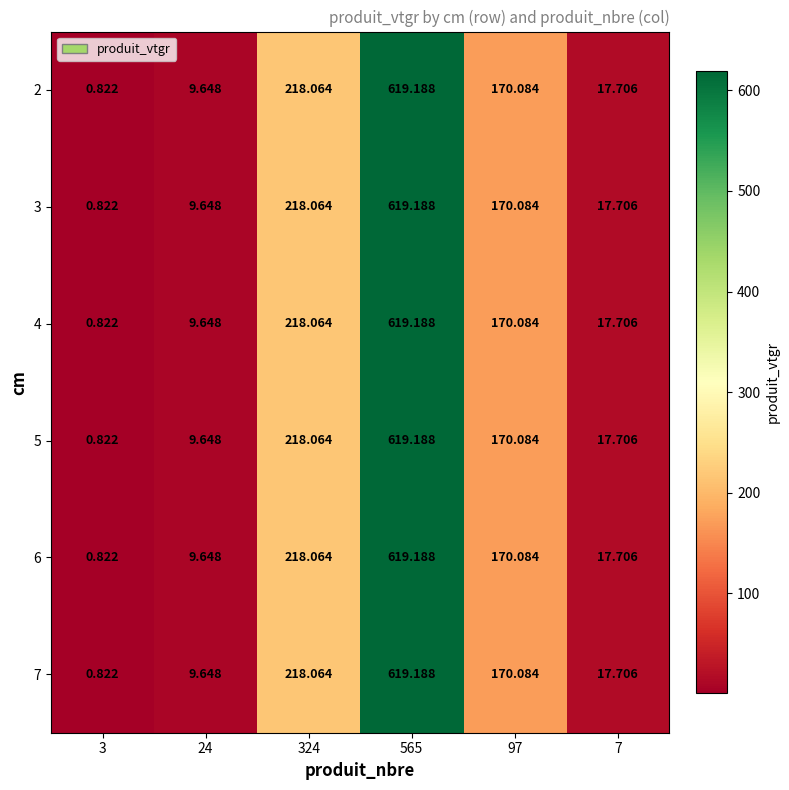

Is the value of 7 at 324 greater than the value of 3 at 97?

Yes